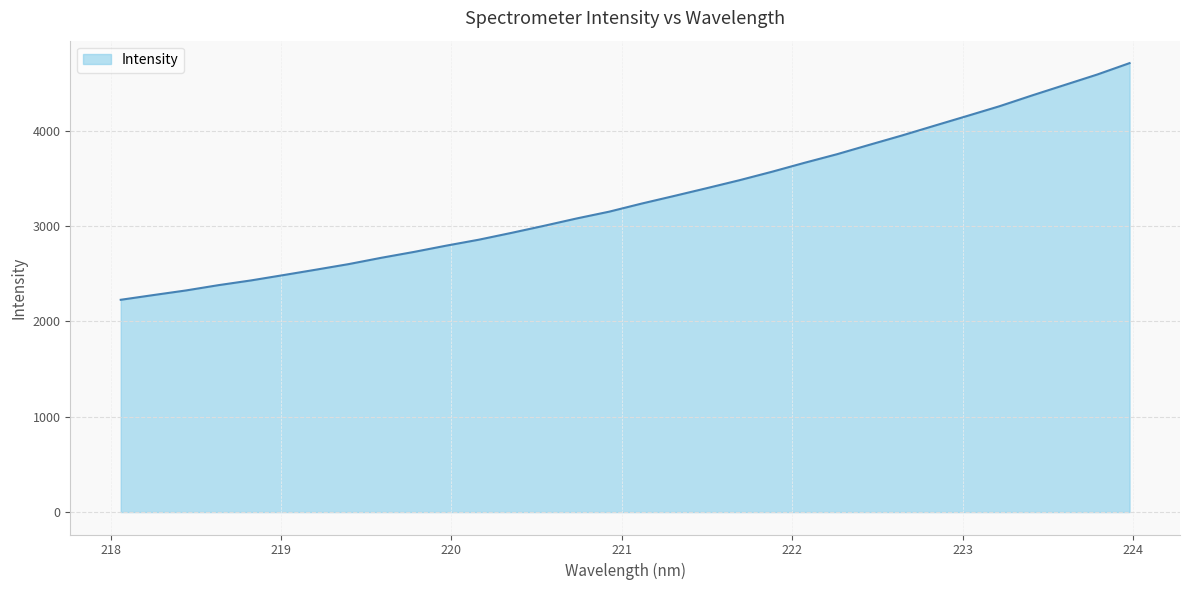

What is the minimum value shown in the chart?

2227.0